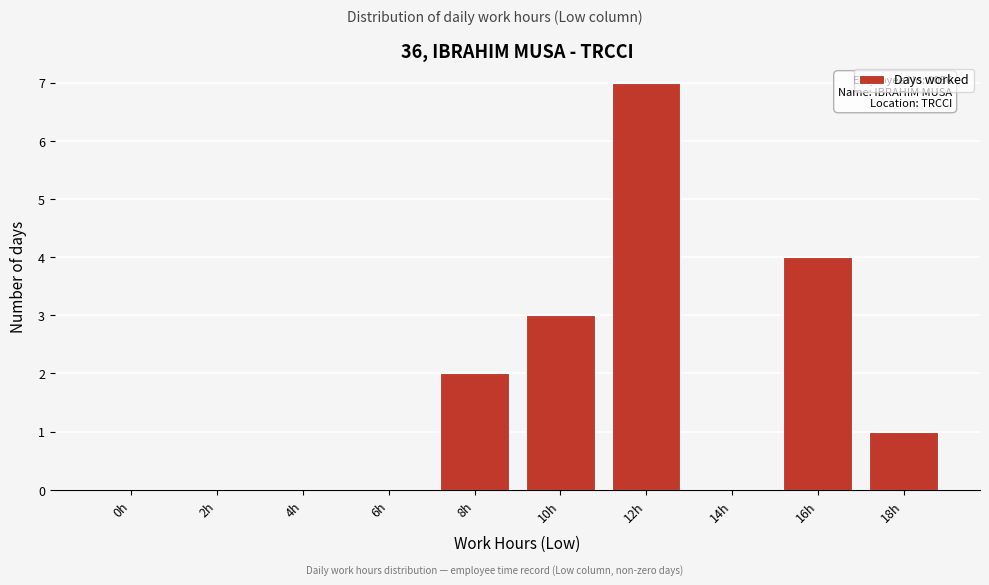

Reading left to right, what are all the values shown in this chart?

0h=0	2h=0	4h=0	6h=0	8h=2	10h=3	12h=7	14h=0	16h=4	18h=1